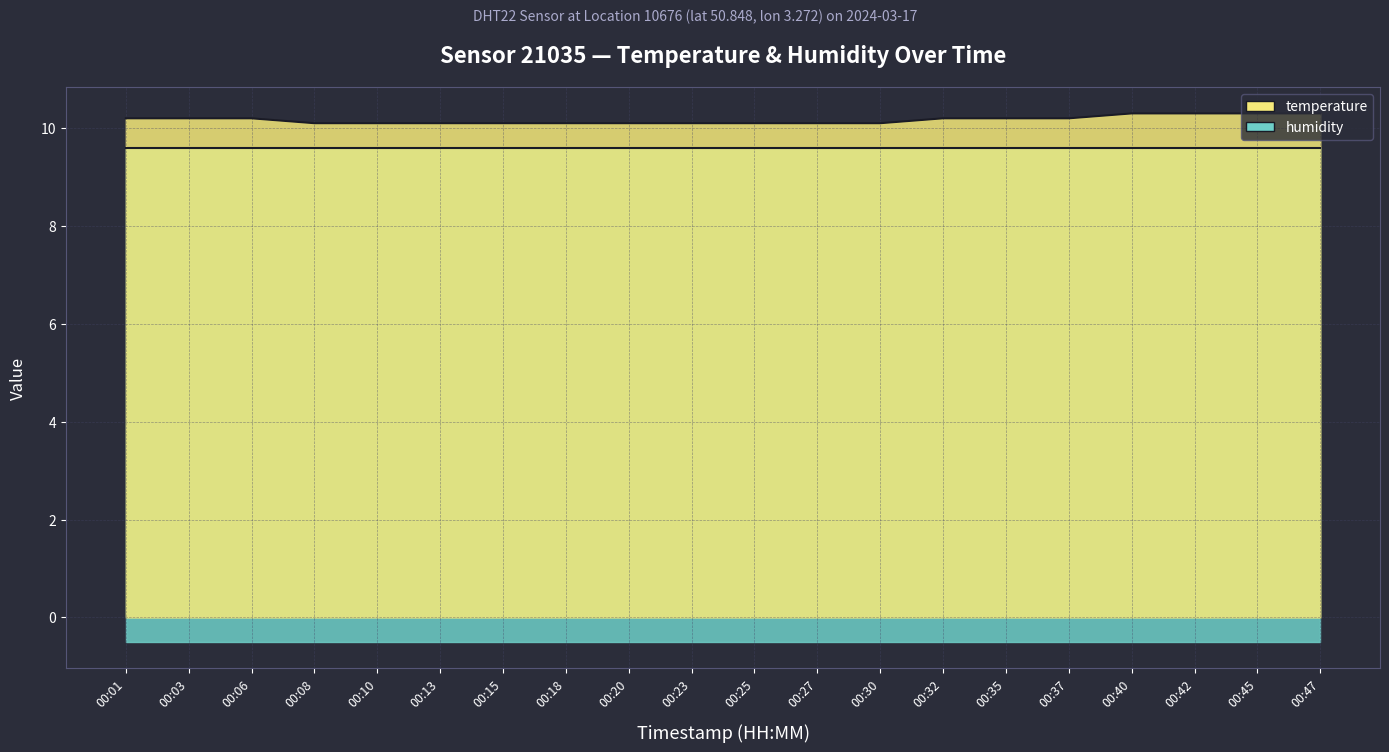

Between 00:35 and 00:32, which is larger?

00:35